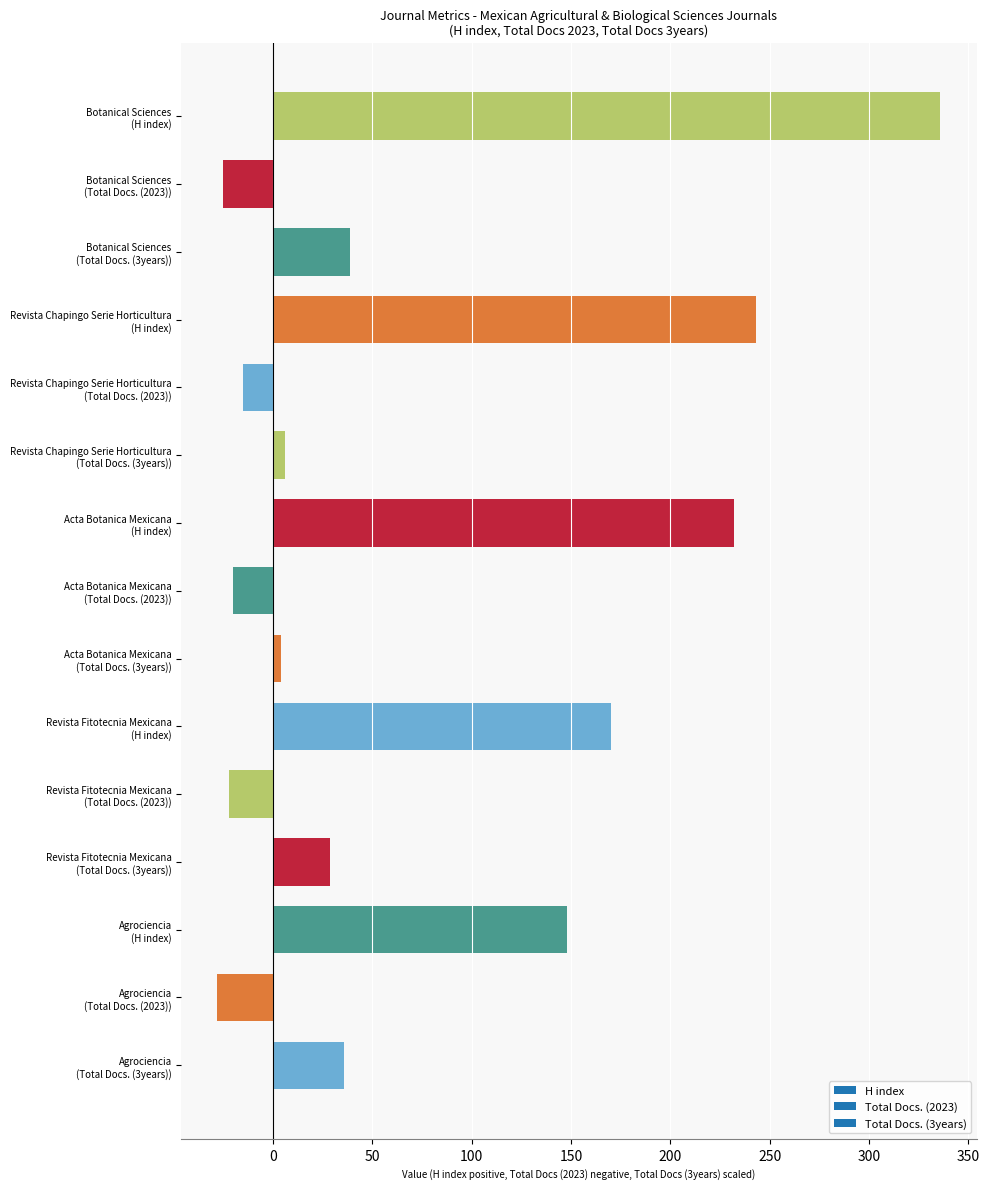

What is the sum of all values?

1131.5